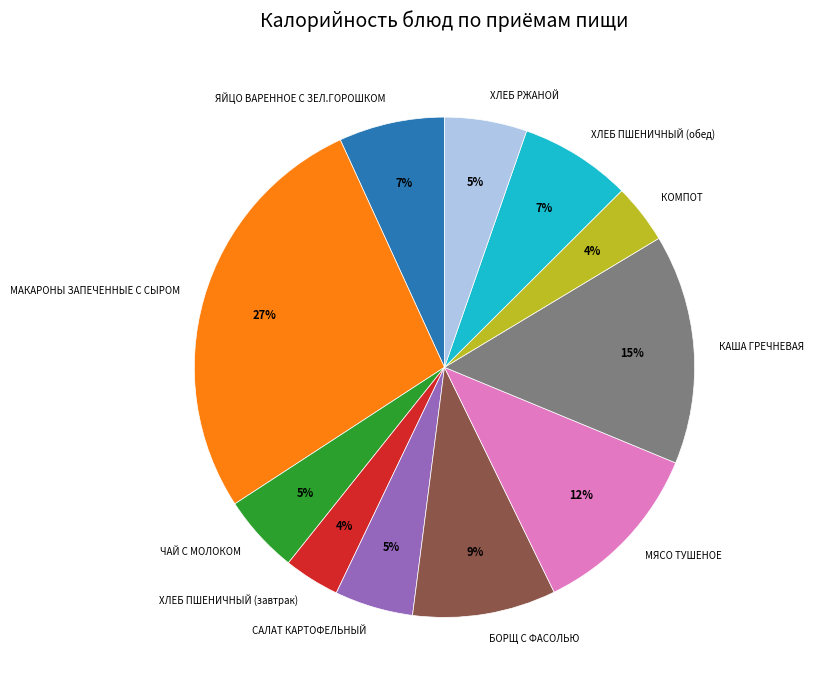

To the nearest percent, what is the difference between the МАКАРОНЫ ЗАПЕЧЕННЫЕ С СЫРОМ and КАША ГРЕЧНЕВАЯ slice percentages?

12%